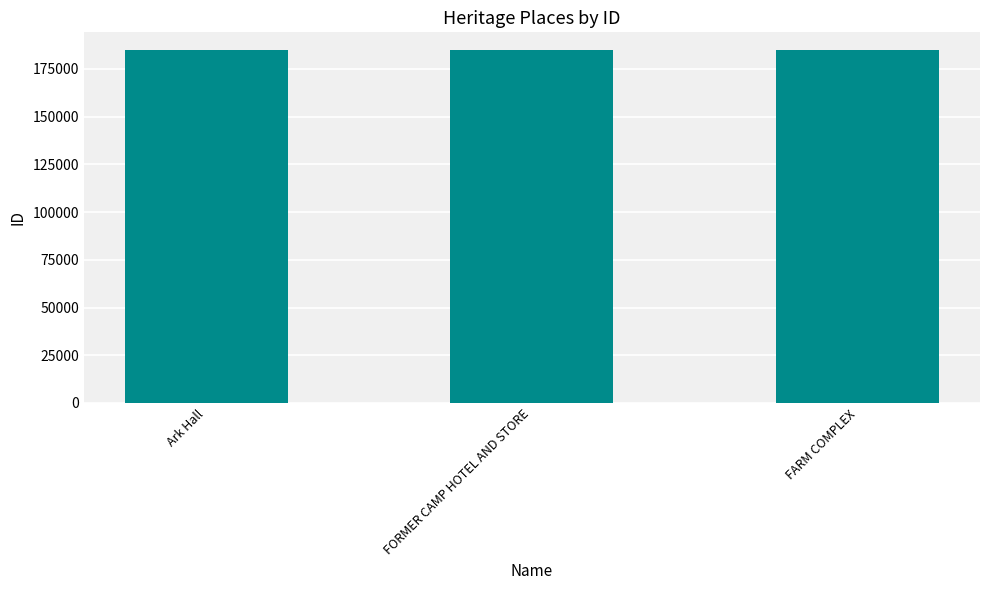

What is the label of the 3rd bar from the left?

FARM COMPLEX